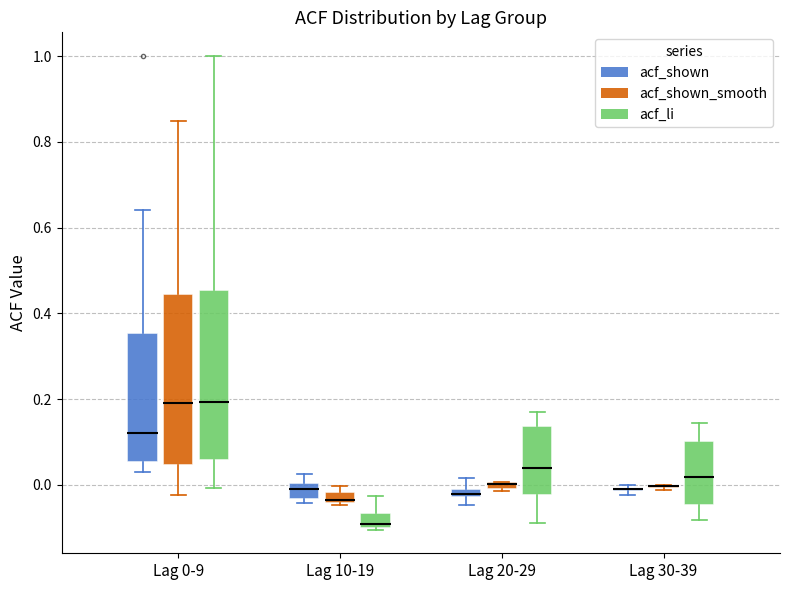

Where does the median line of the box for Lag 0-9 (acf_shown) sit on the y-axis? The values are not printed on the chart, so give them approximately, as read against the axis.

0.12